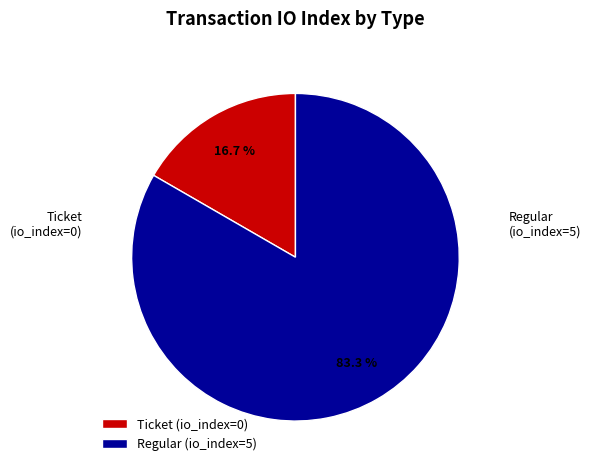

To the nearest percent, what is the combined percentage of Ticket (io_index=0) and Regular (io_index=5)?

100%